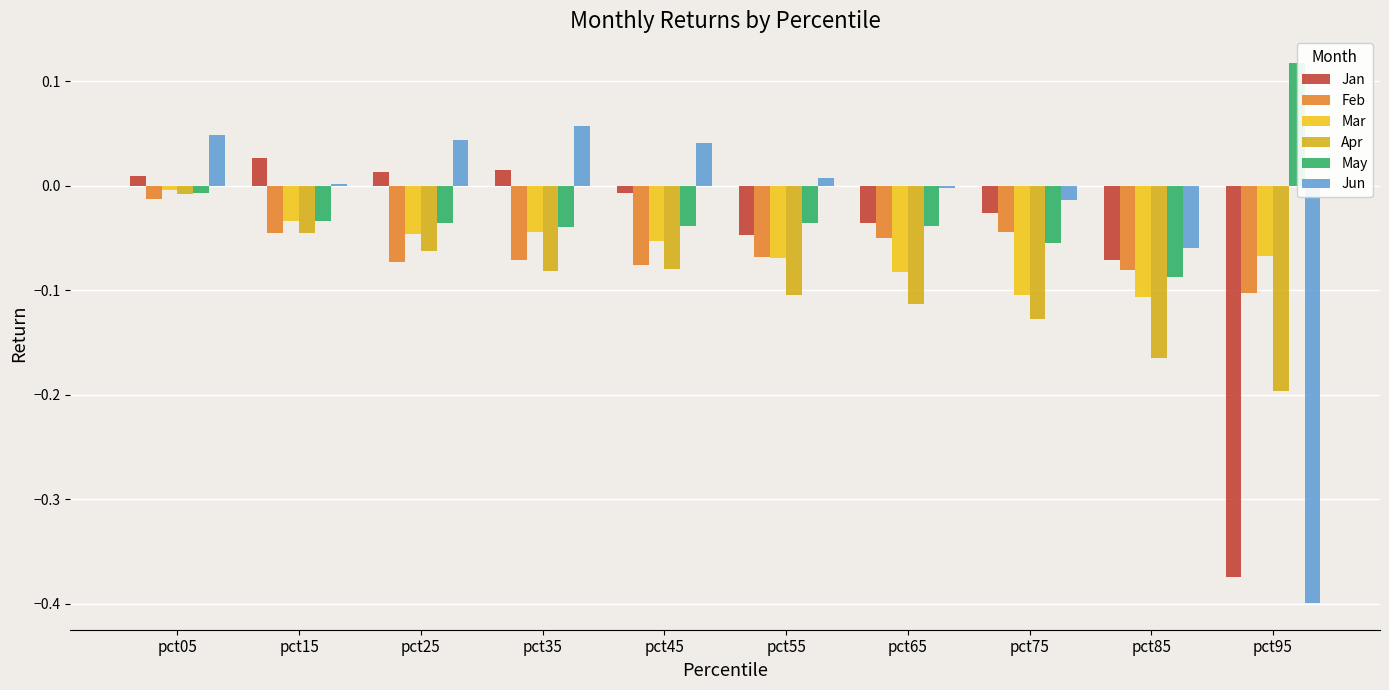

True or false: Feb has a value of -0.1 at pct85.

True